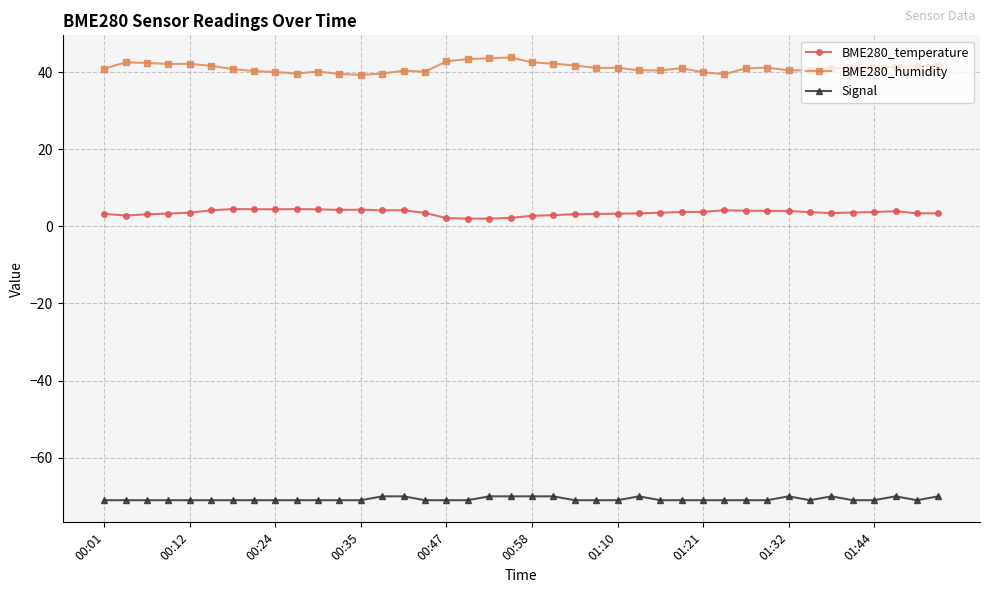

True or false: BME280_humidity and BME280_temperature cross at least once.

False